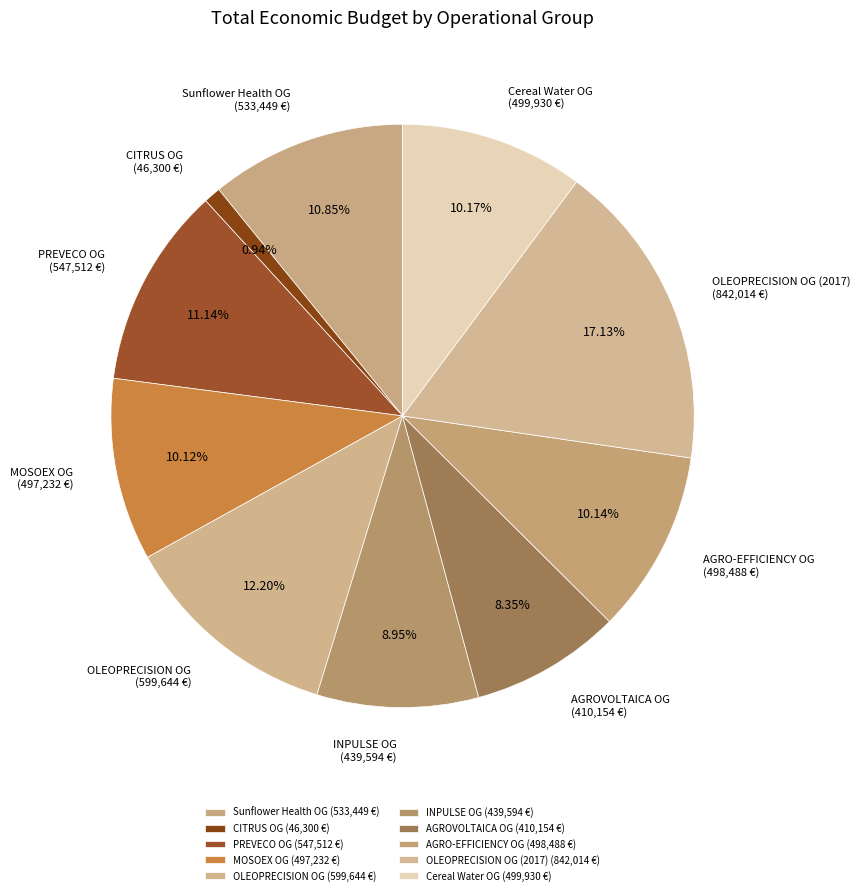

Is the sum of Cereal Water OG and INPULSE OG greater than half?

No